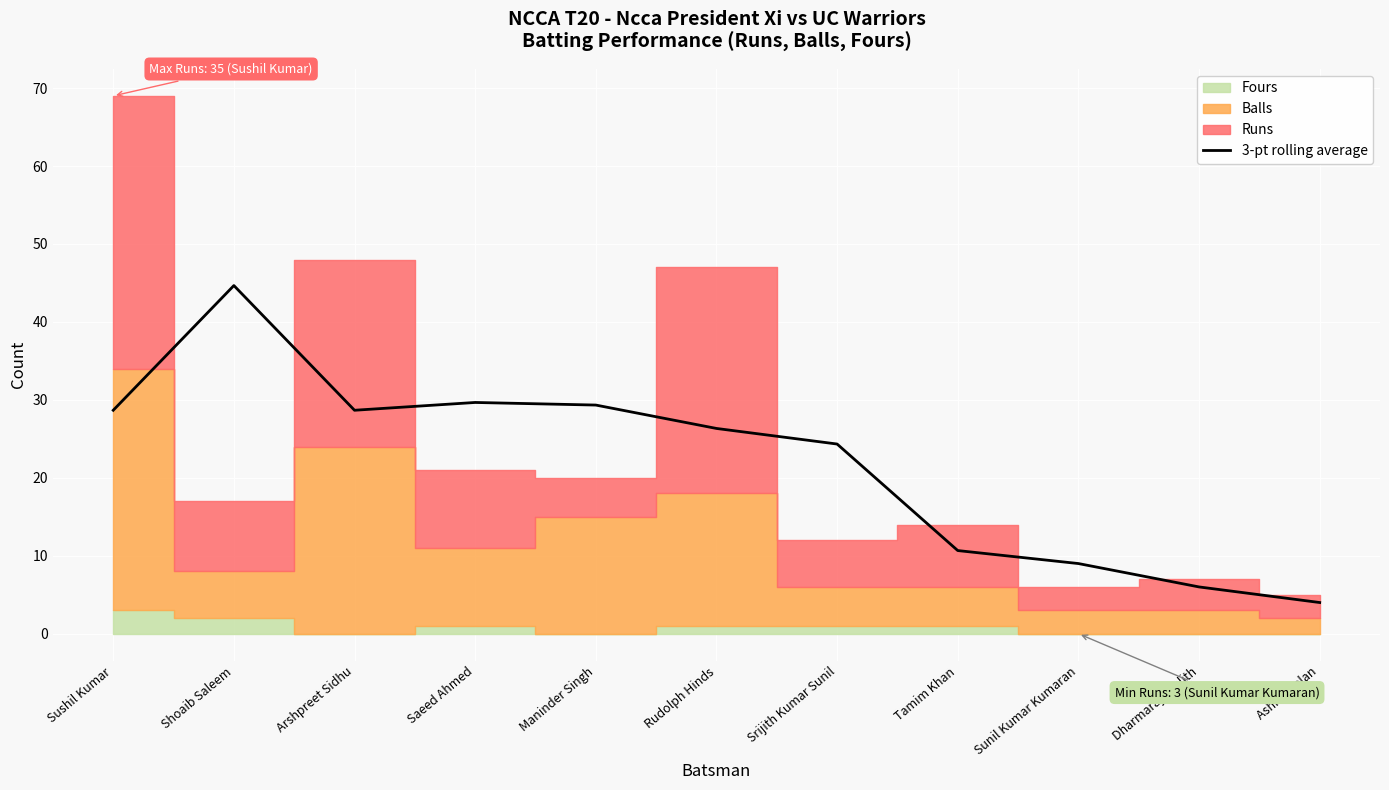

True or false: the data has more than 0 interior local peaks.

True